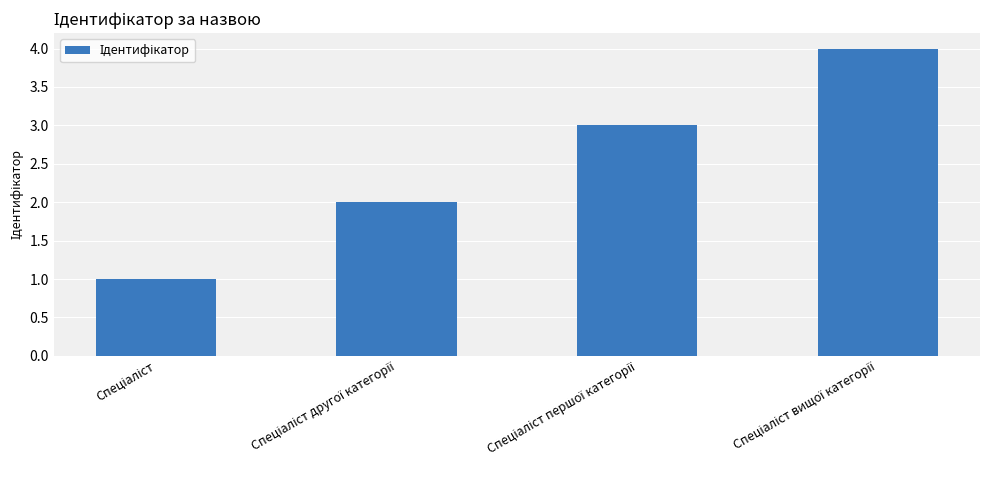

What is the sum of all values?

10